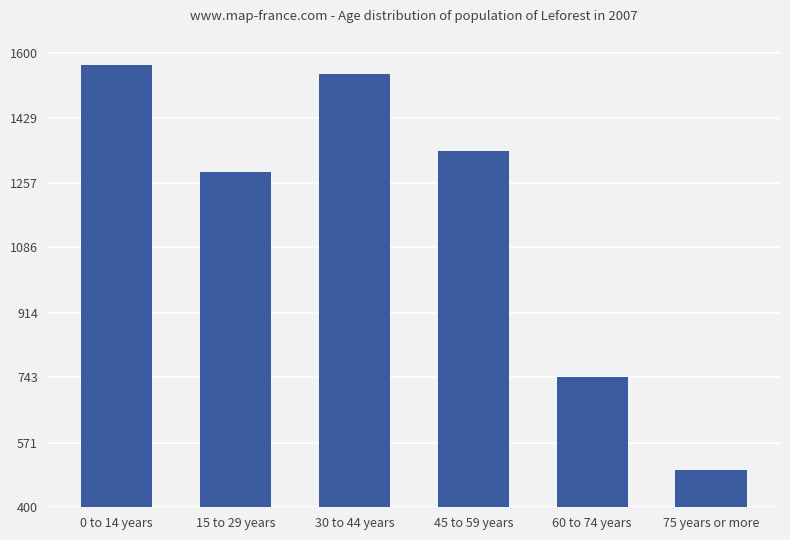

Is it true that the value at 30 to 44 years is 1543?

True